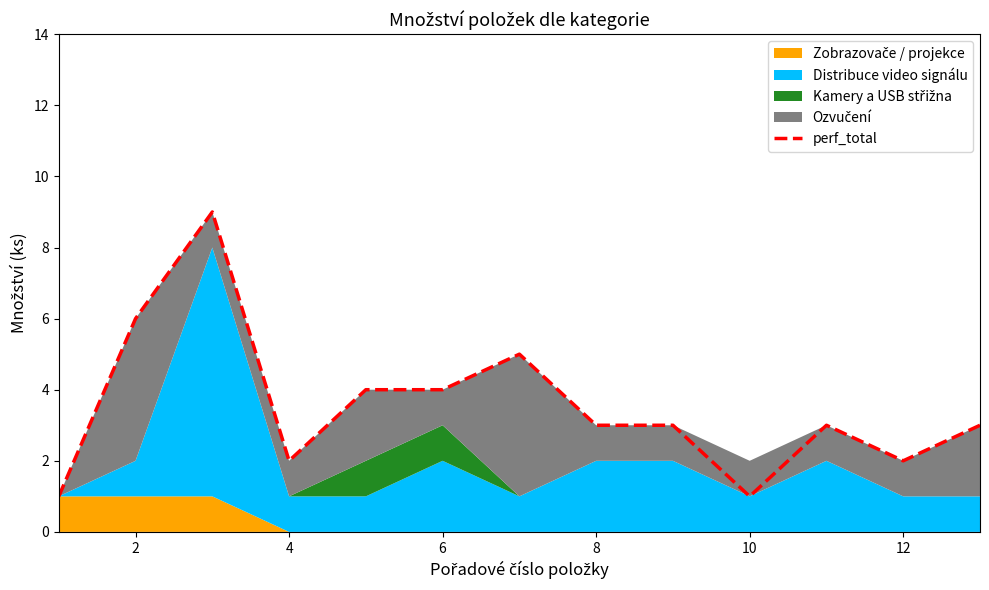

The value at 10 is 4. True or false?

False